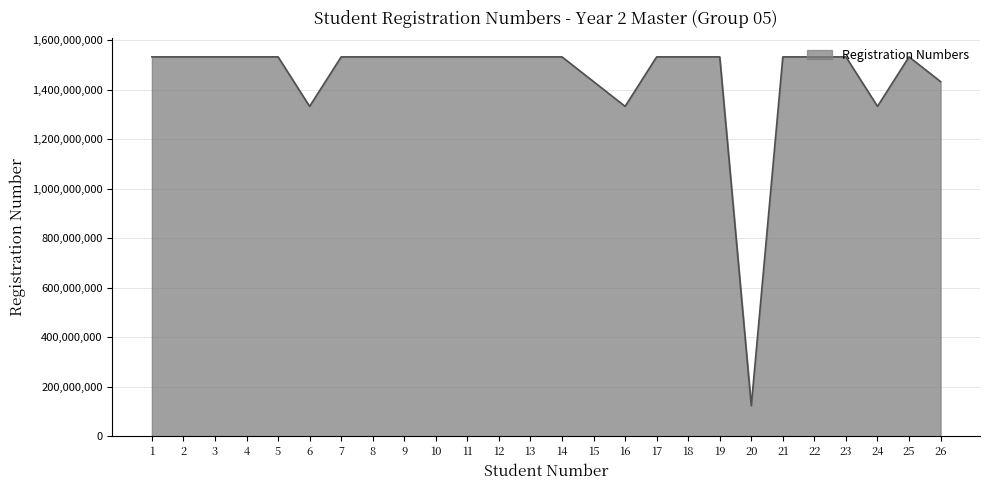

The value at 26 is 512545800. True or false?

False